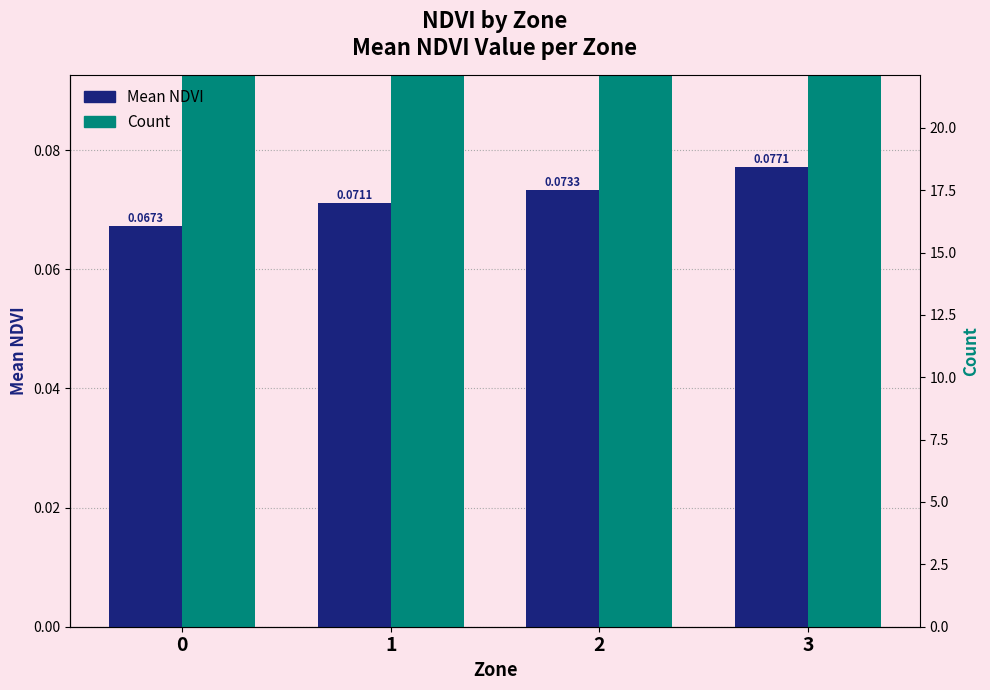

How many groups of bars are there?

4